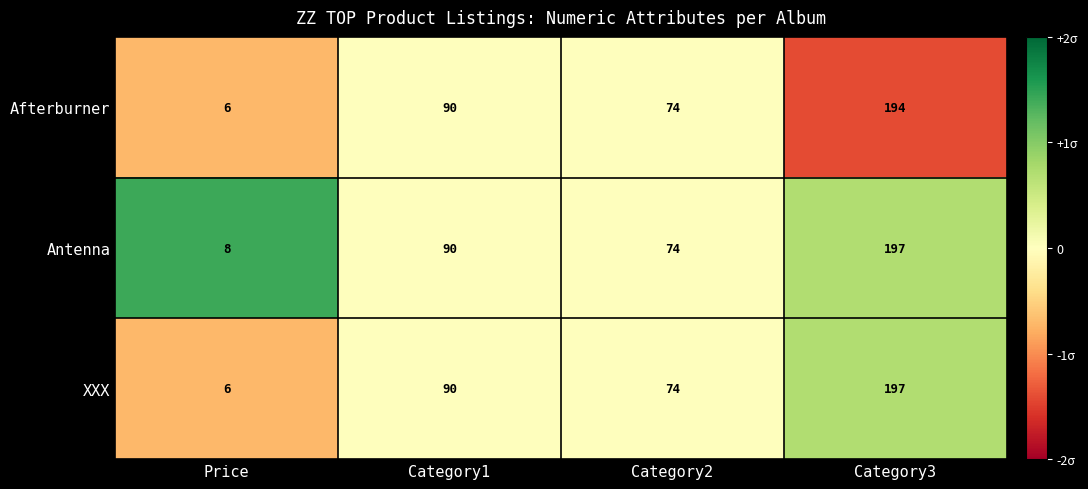

What is the difference between the XXX values at Category1 and Category3?

107